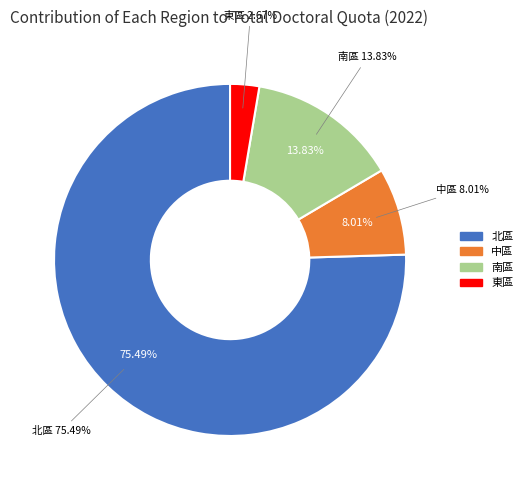

Count the number of slices in the pie.

4